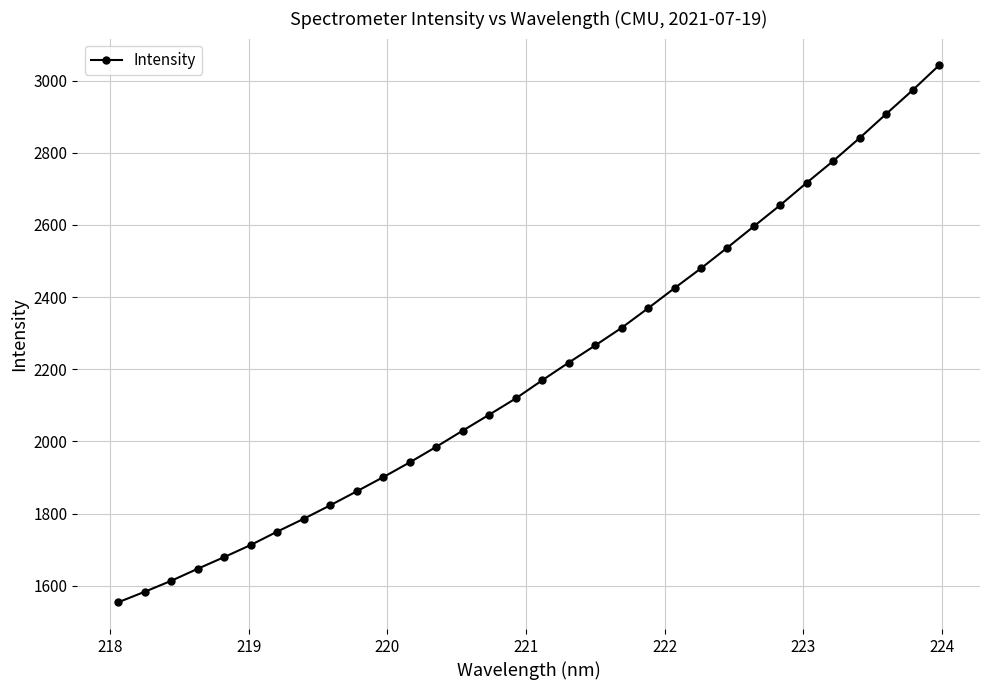

What is the difference between the second highest and second lowest values?

1389.6